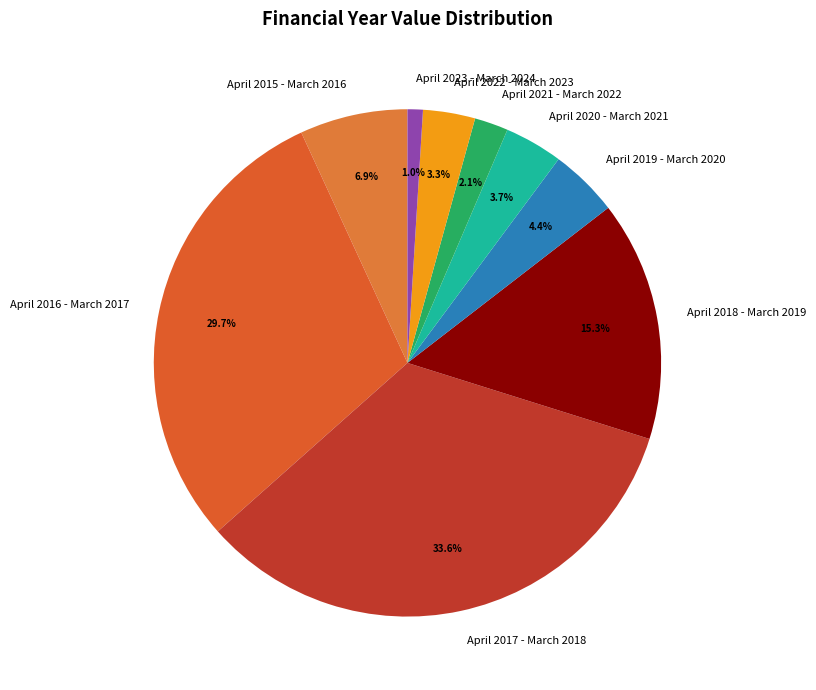

The April 2020 - March 2021 slice represents 11% of the pie. True or false?

False